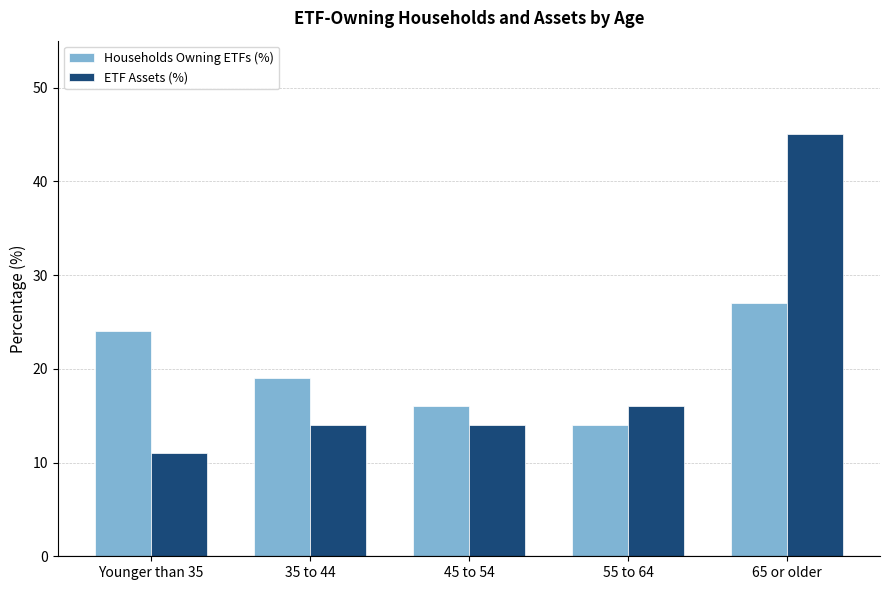

Reading left to right, what are all the values shown in this chart?

Households Owning ETFs (%): 24	19	16	14	27
ETF Assets (%): 11	14	14	16	45